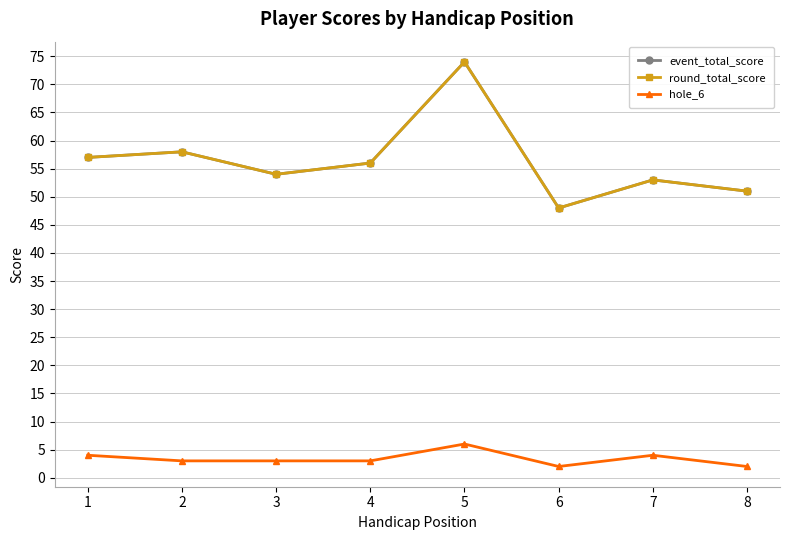

How many interior local valleys does the event_total_score series have?

2